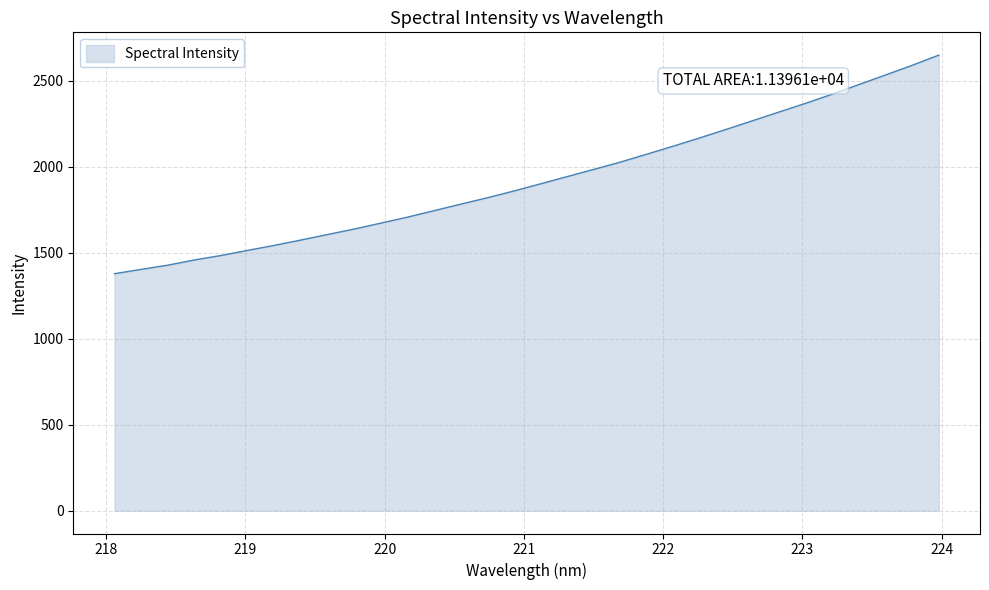

What is the smallest value displayed?

1378.8